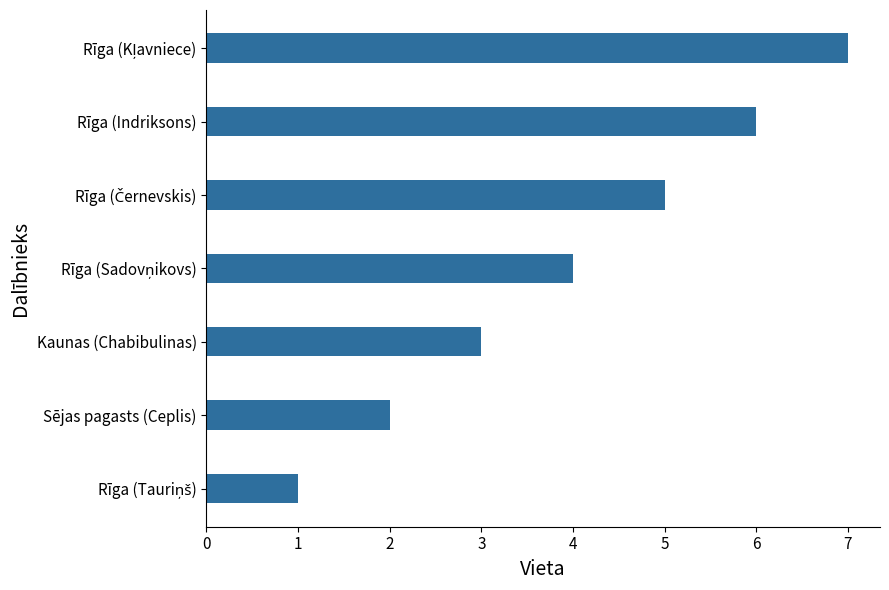

What is the greatest value displayed?

7